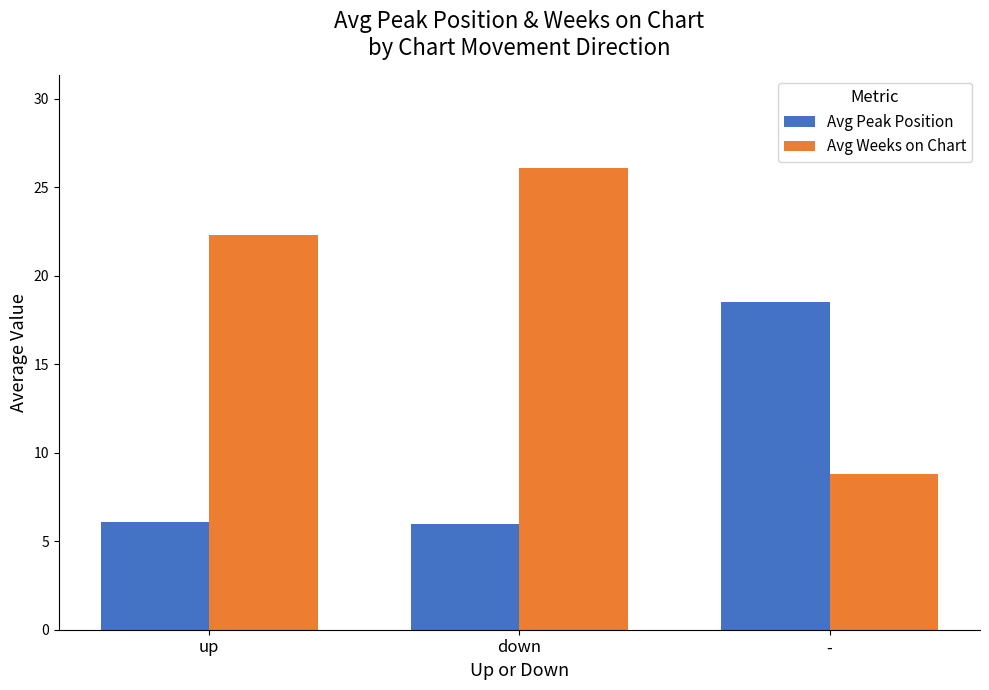

Count the number of data series in this chart.

2